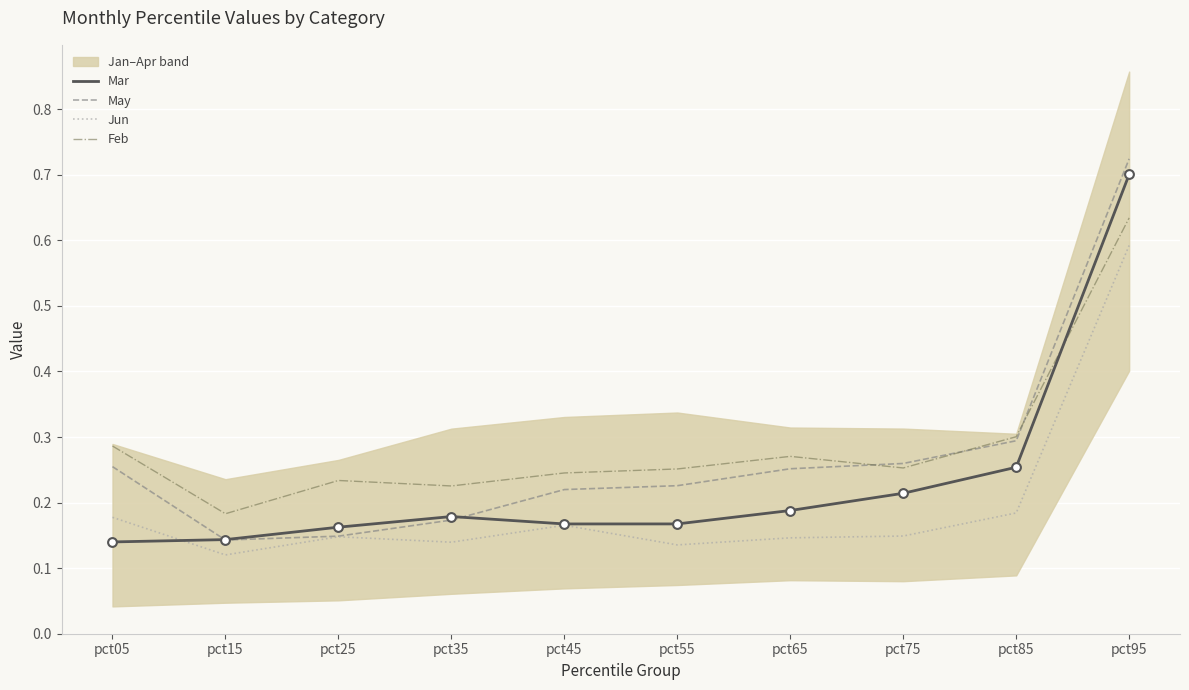

At which category is the sum across all series the highest?

pct95